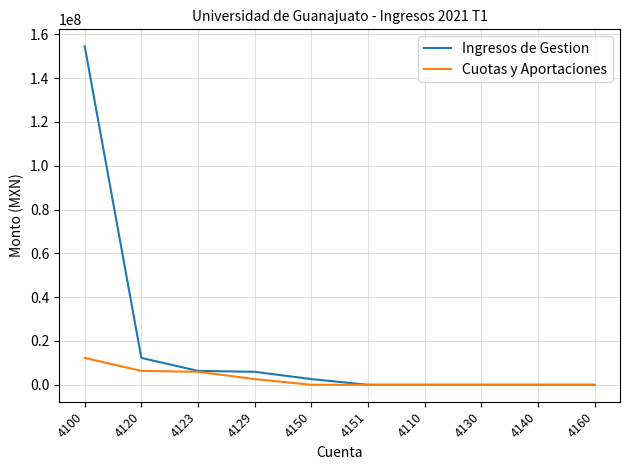

Which series has the widest spread of values?

Ingresos de Gestion